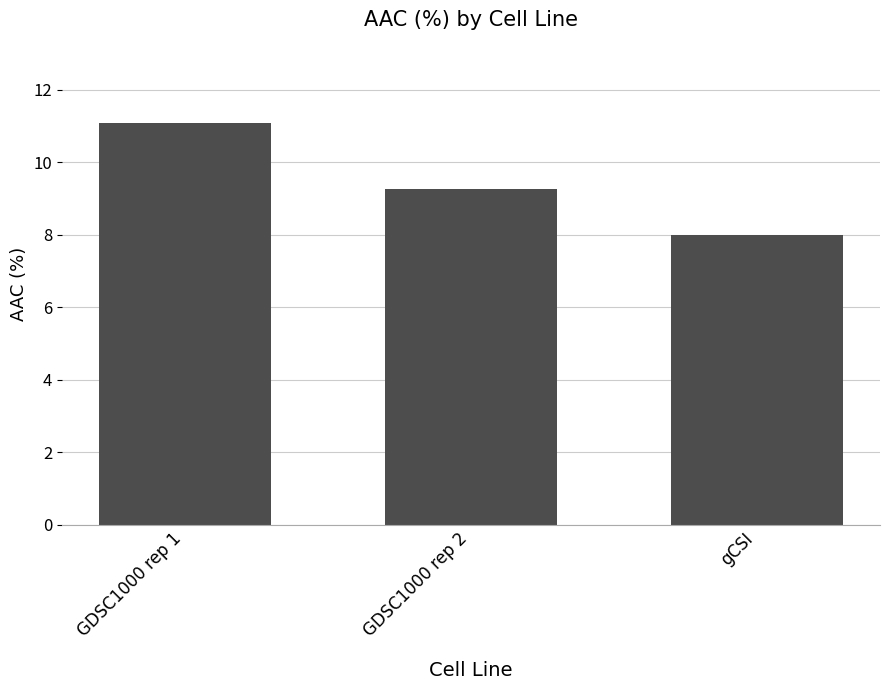

Which label corresponds to the largest value in the chart?

GDSC1000 rep 1